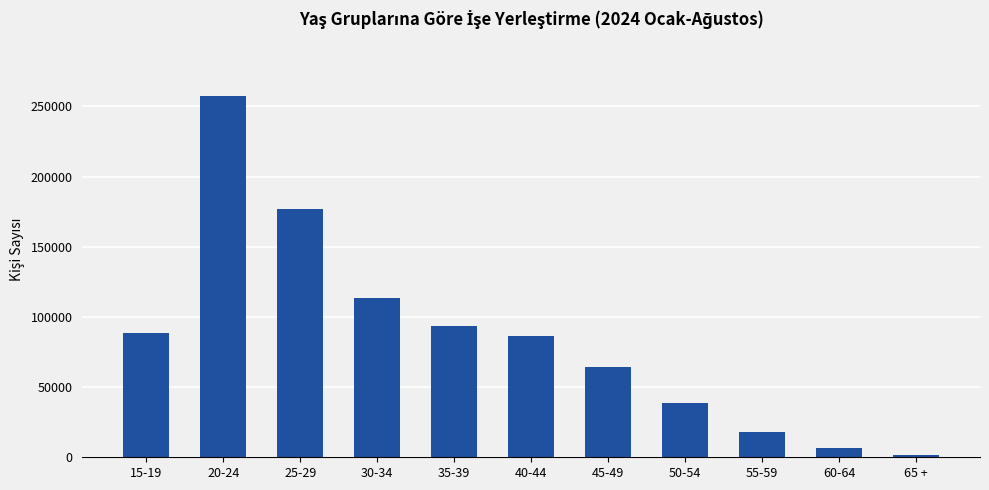

Count the number of categories in the chart.

11